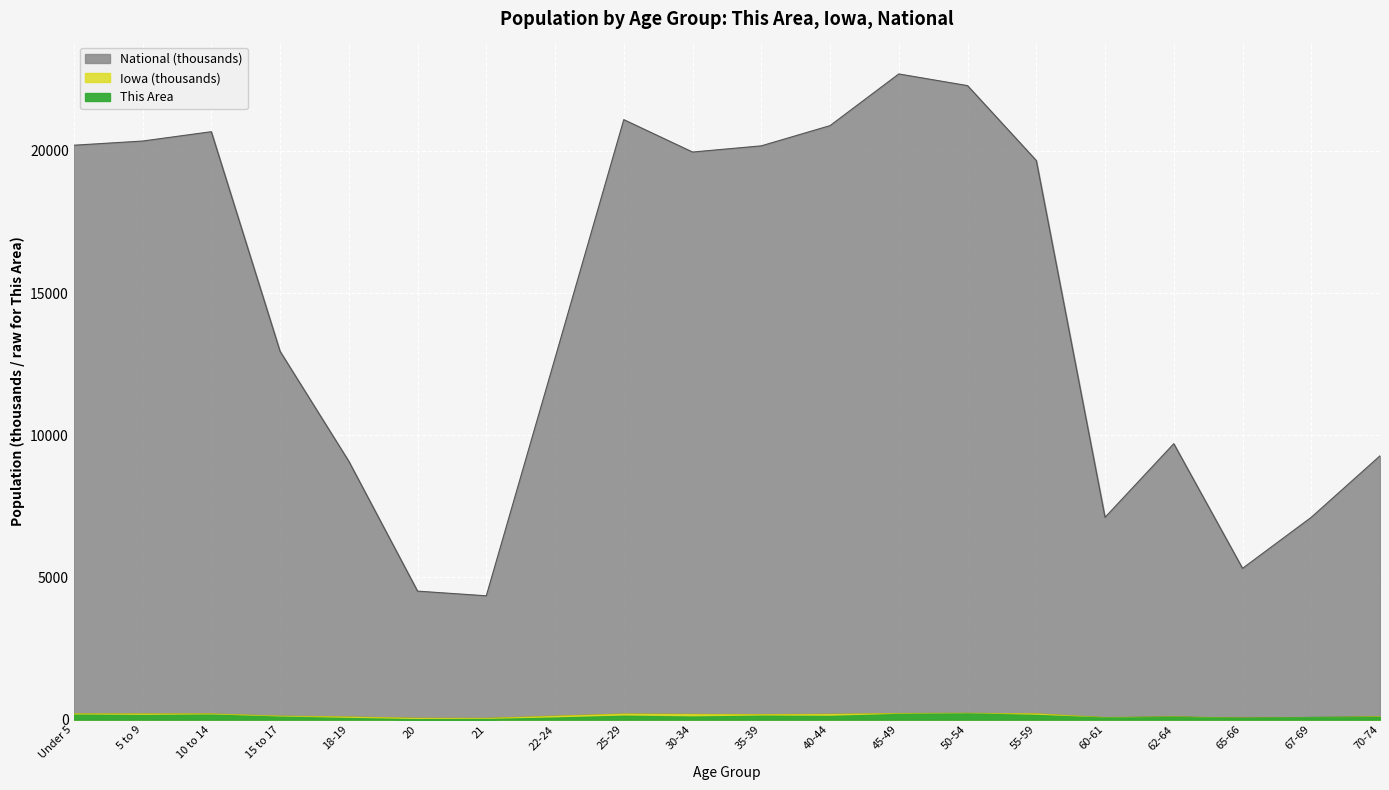

Rank the categories by This Area value from lowest to highest.

20, 21, 65-66, 18-19, 60-61, 22-24, 67-69, 70-74, 62-64, 15 to 17, 30-34, 40-44, 25-29, 35-39, 5 to 9, 55-59, Under 5, 10 to 14, 45-49, 50-54